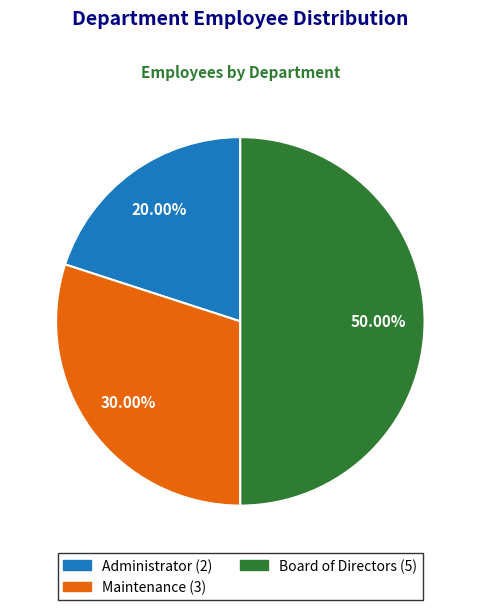

To the nearest percent, what percentage of the pie is Board of Directors?

50%